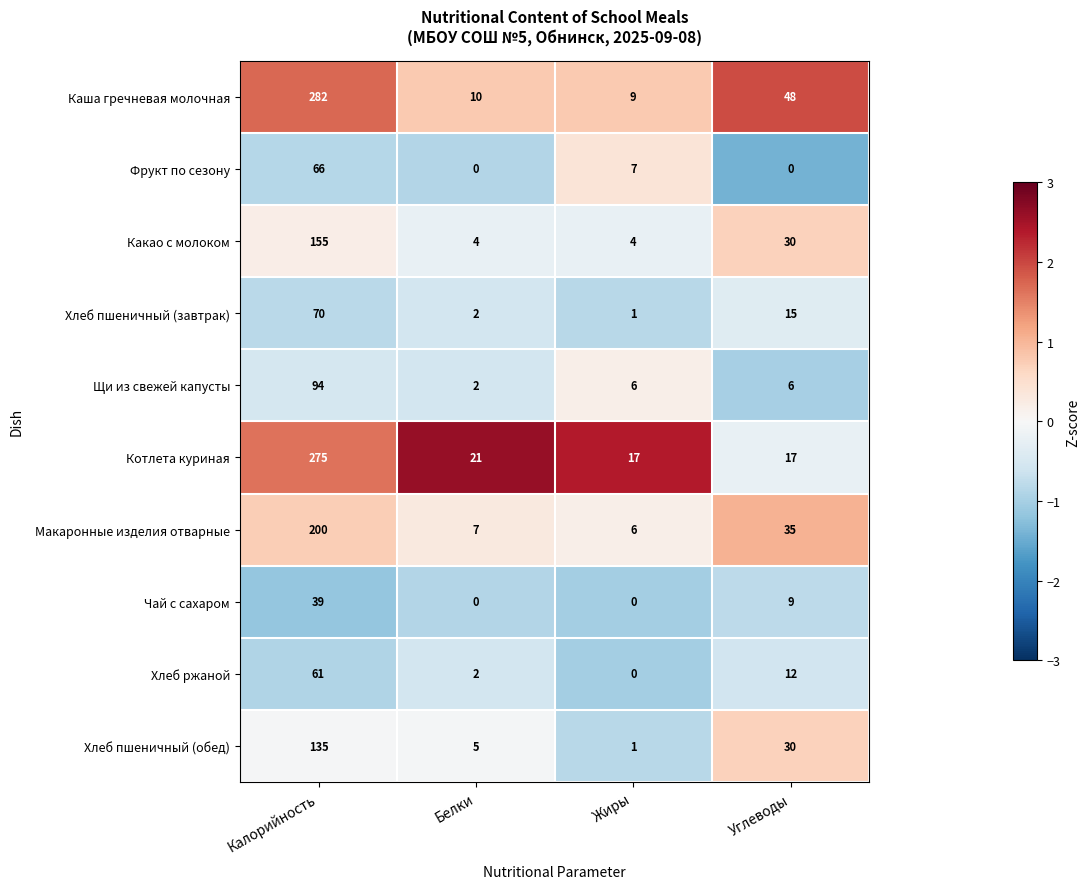

The value of Хлеб ржаной at Жиры is 0. True or false?

True